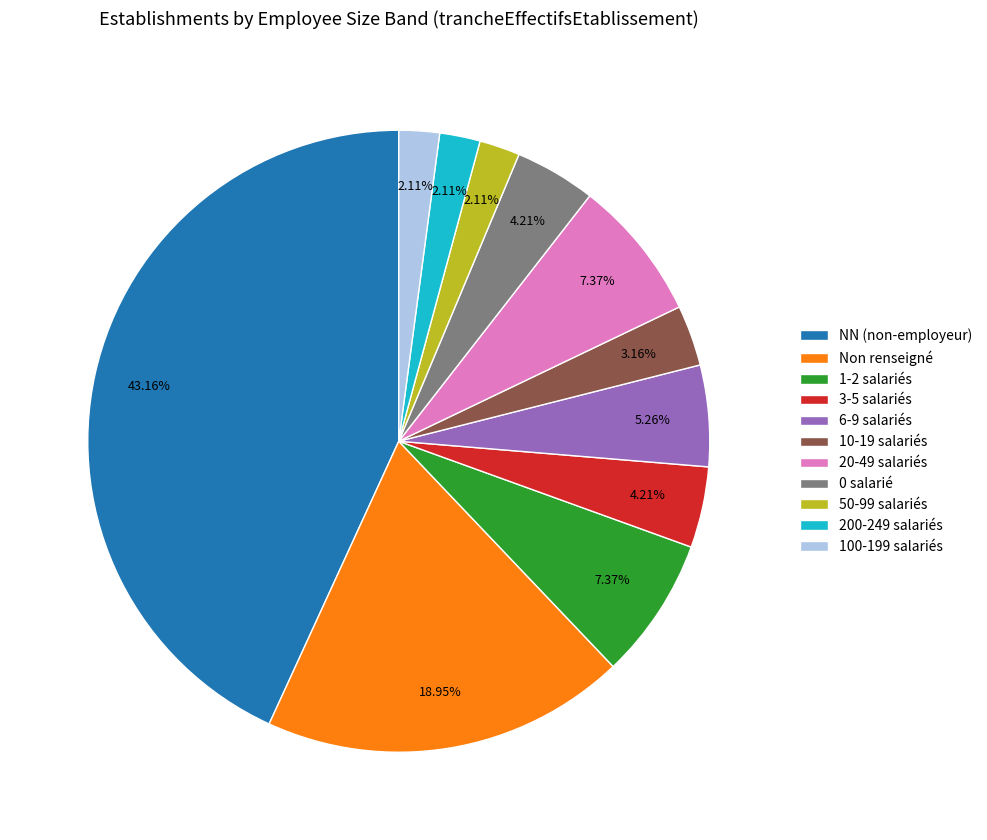

Is the sum of 6-9 salariés and 10-19 salariés greater than half?

No